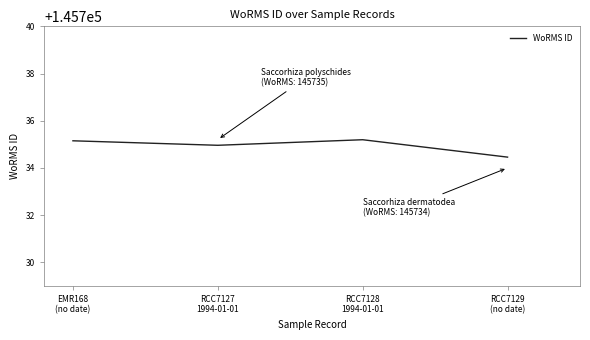

How many interior local peaks (higher than both neighbors) does the data have?

1